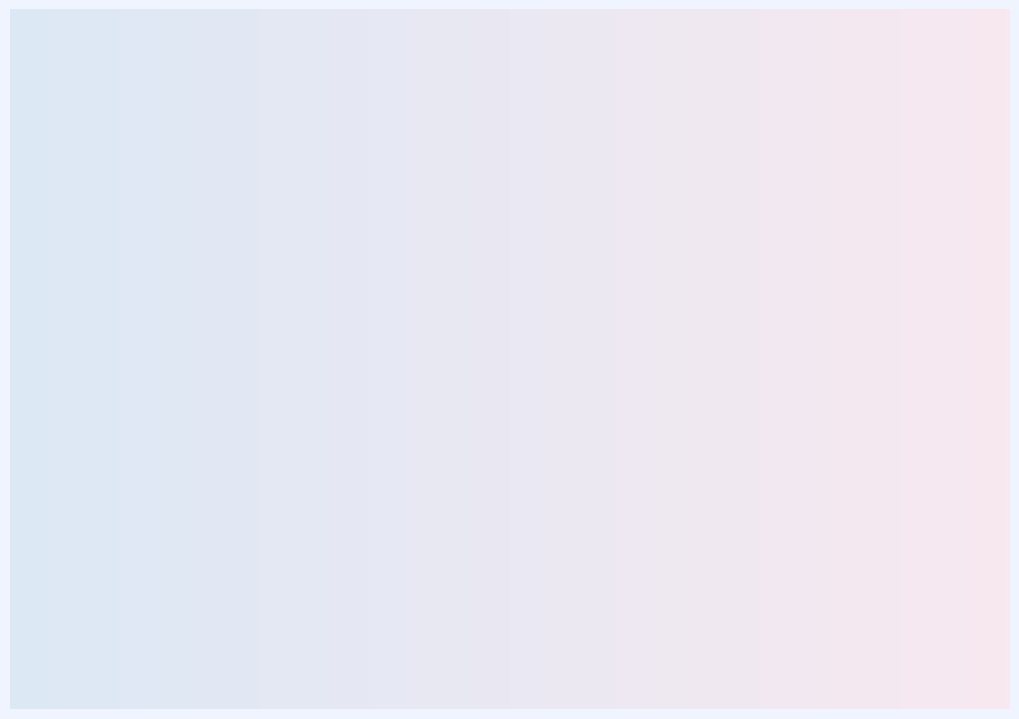

Does Board 5 represent more than half of the total?

No